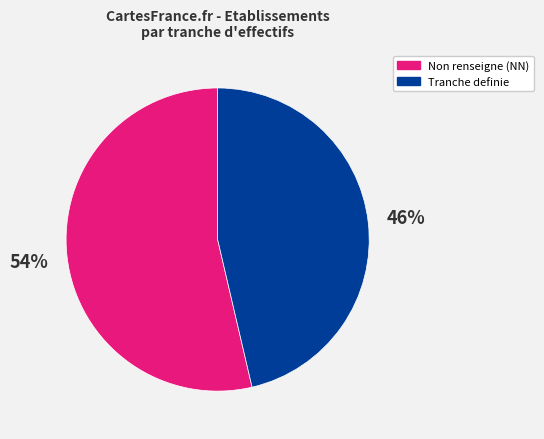

To the nearest percent, what is the average slice percentage?

50%